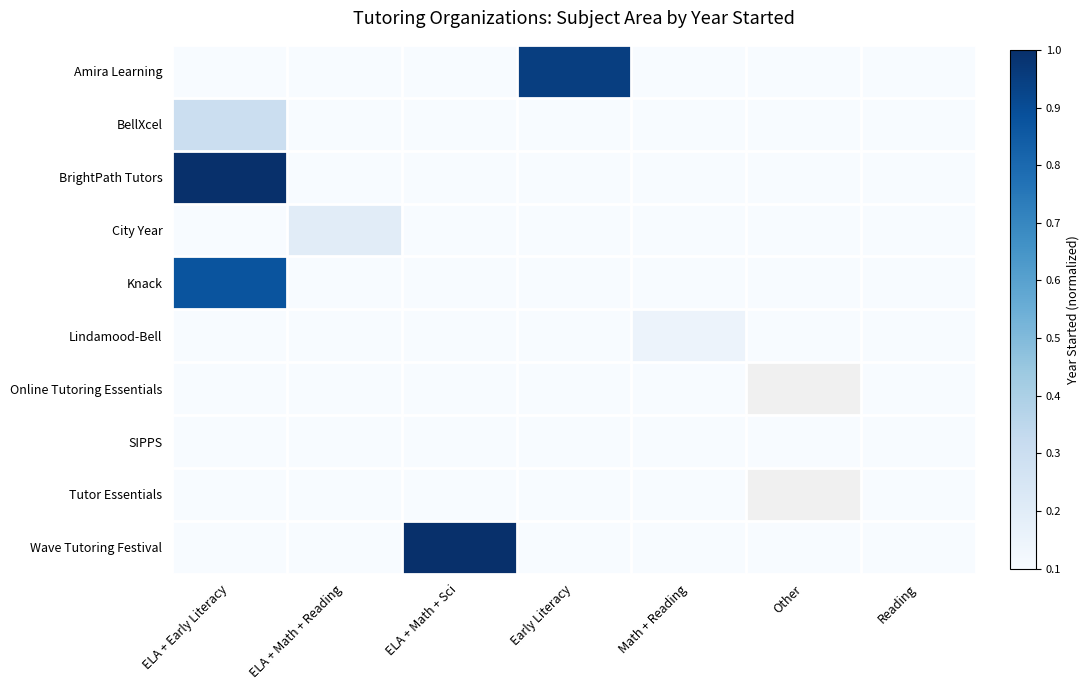

Which label corresponds to the largest value in the chart?

ELA + Early Literacy